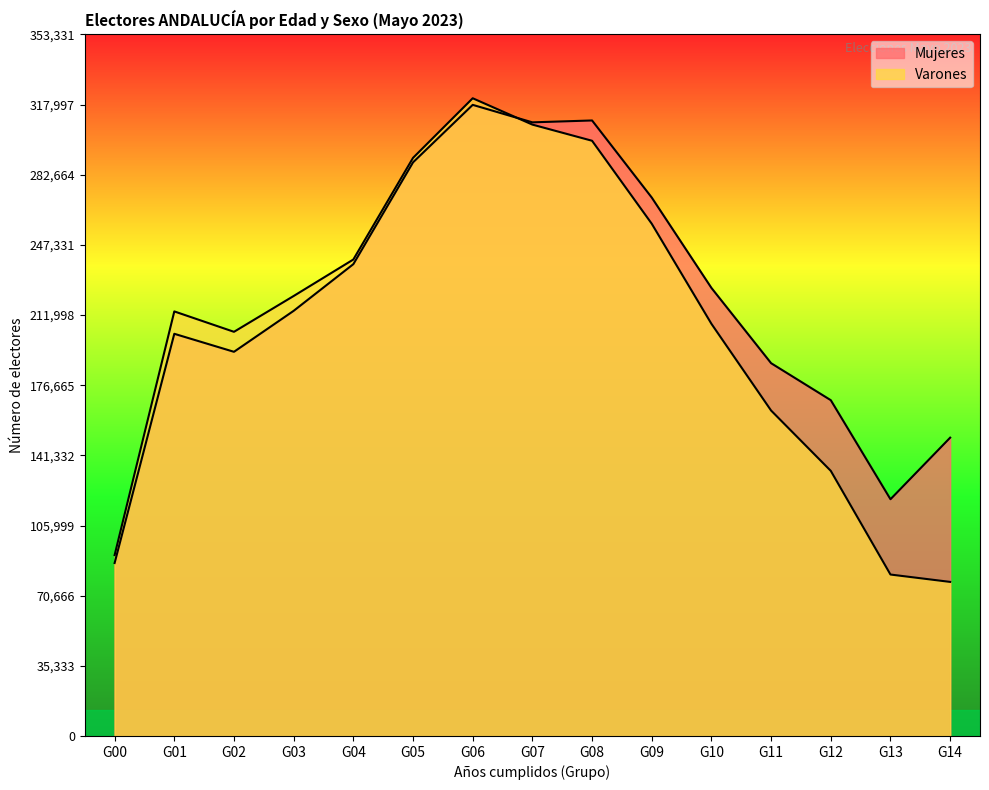

Reading right to left, list all the values displayed in this chart.

Mujeres: 150258	119243	169130	187764	225676	271195	310026	309078	317887	288926	237649	214139	193500	202571	87117
Varones: 77602	81316	133532	163913	207604	258012	299801	307940	321210	291185	239993	221615	203571	213845	91100